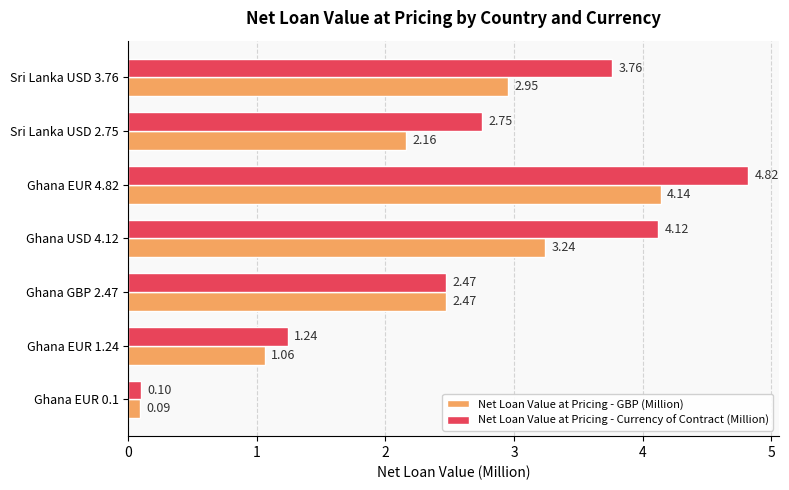

Which series has the widest spread of values?

Net Loan Value at Pricing - Currency of Contract (Million)